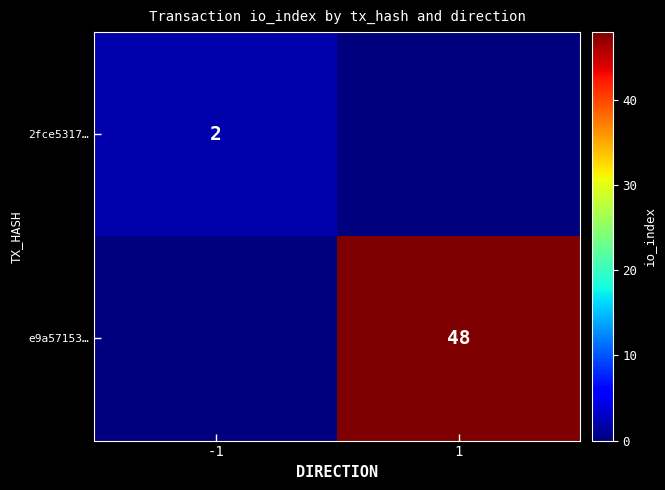

True or false: 2fce5317… has a value of 2 at -1.

True